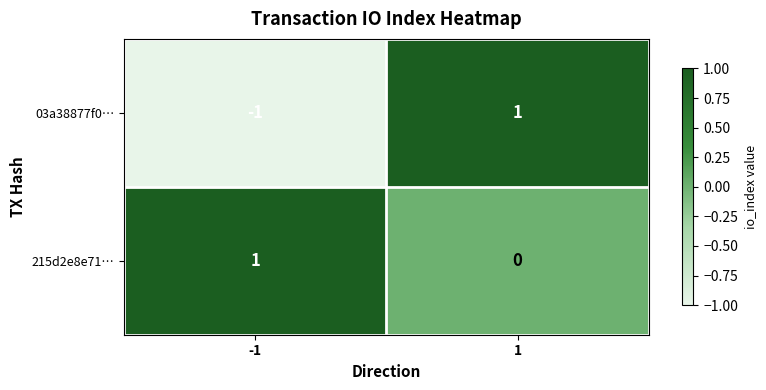

Which series changed the most between -1 and 1?

03a38877f0…